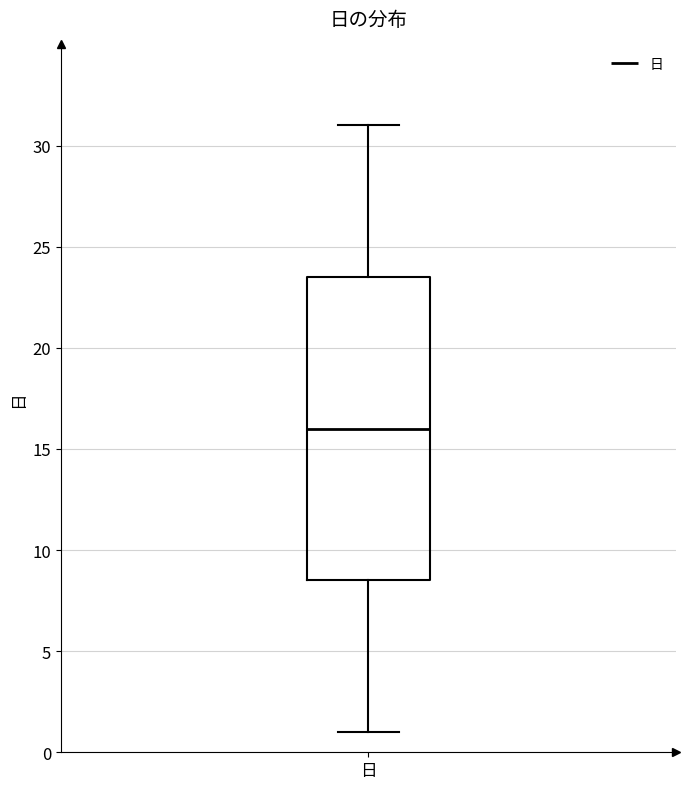

Transcribe this box plot: give where the median line is, the range the box spans, and where the two whiskers end, as read against the y-axis. The values are not printed on the chart, so give them approximately, as read against the axis.

median 16.0, box 8.5 to 23.5, whiskers 1.0 to 31.0